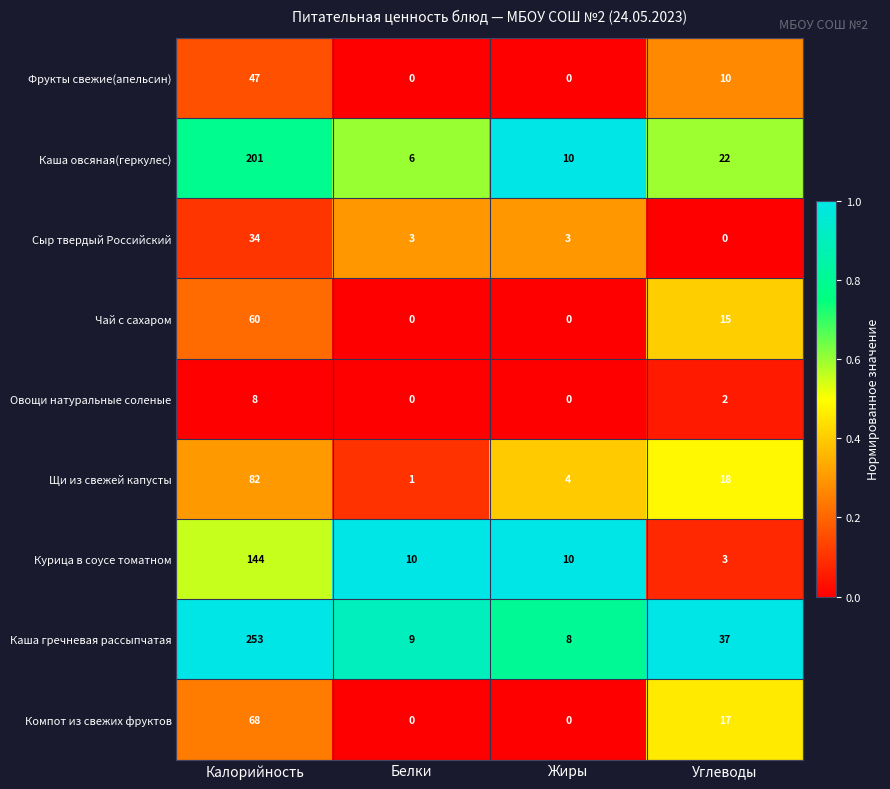

What is the spread (max minus min) of values at Углеводы?

37